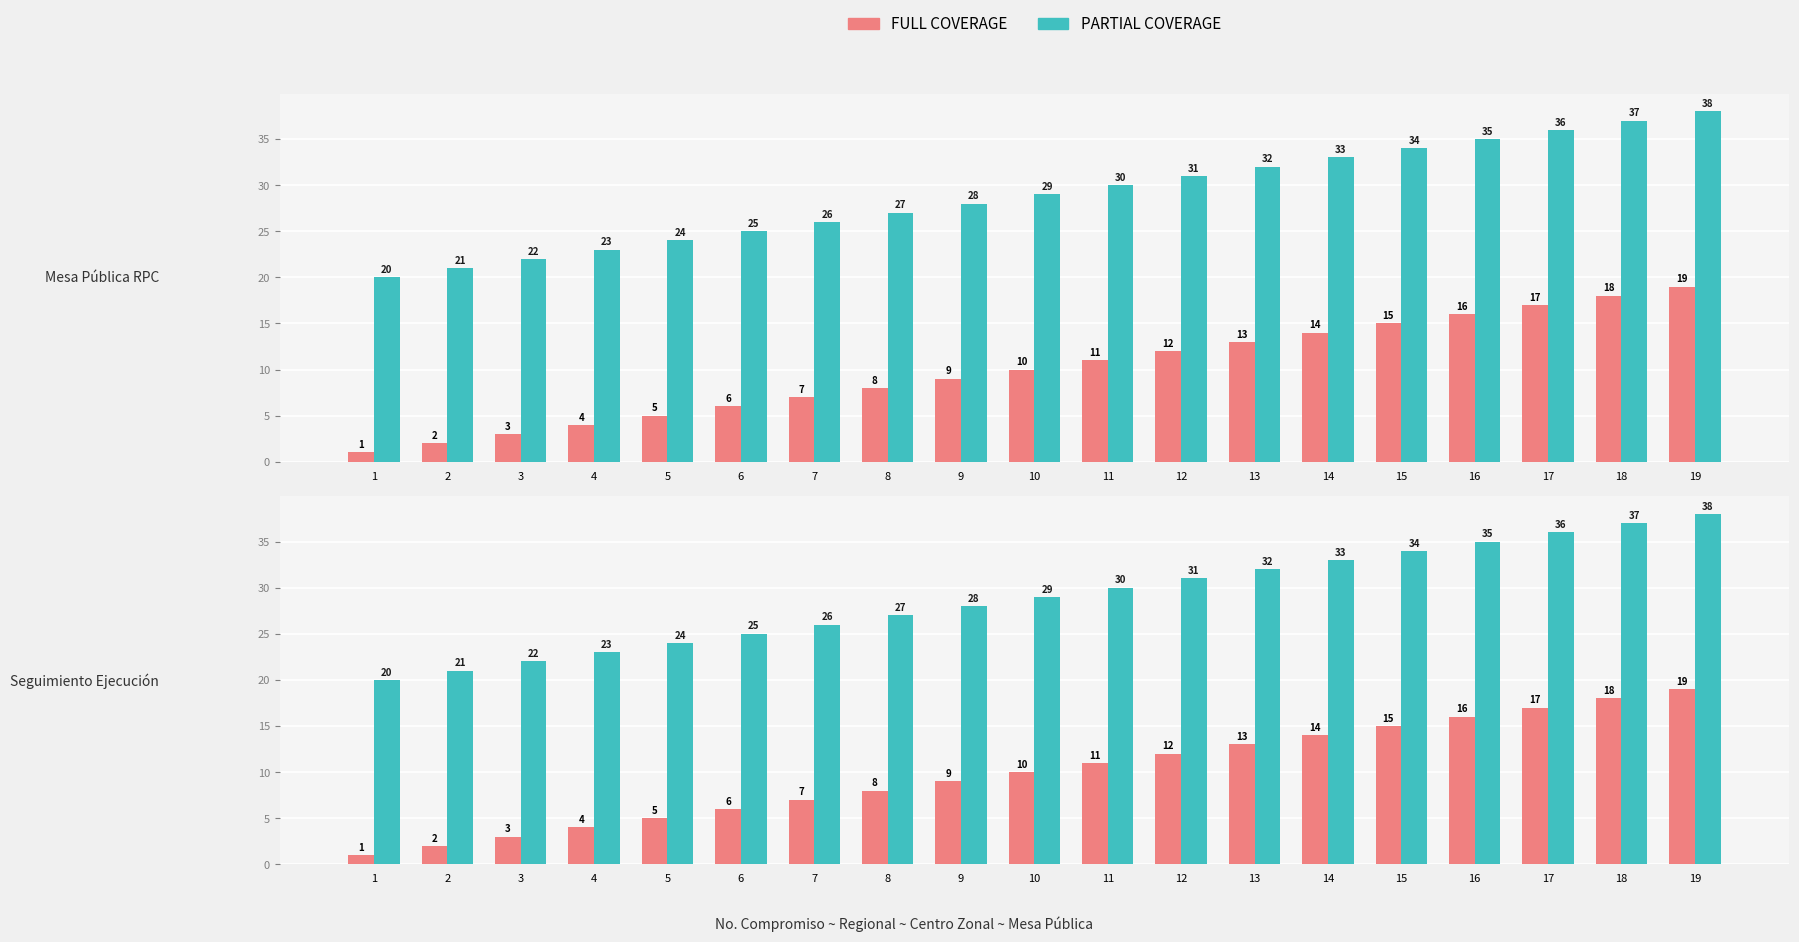

What are all the series names shown in the legend?

FULL COVERAGE, PARTIAL COVERAGE